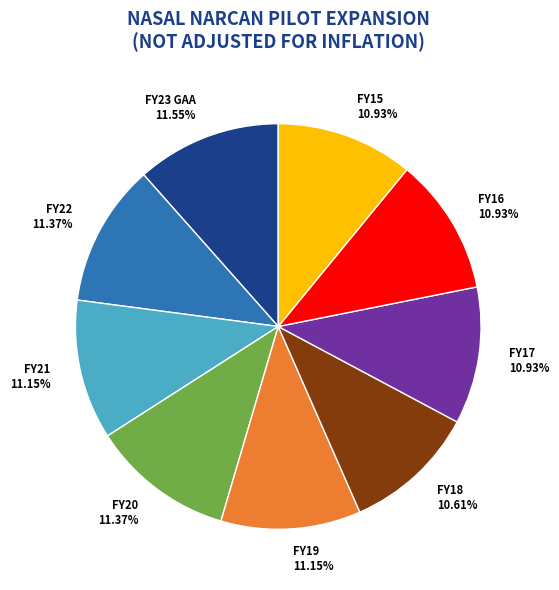

Is FY15 the majority of the pie?

No